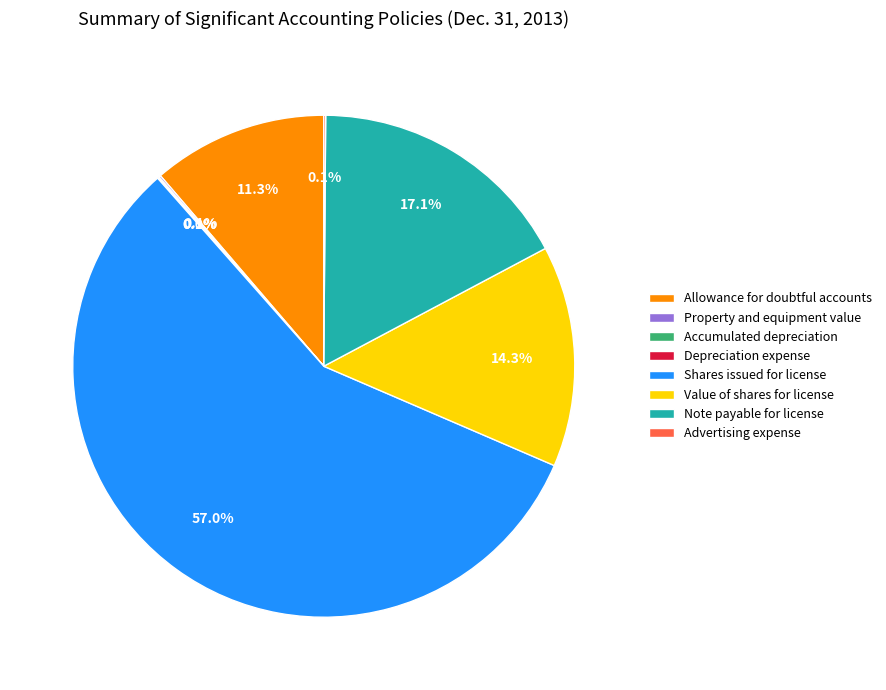

What portion of the pie excludes Shares issued for license?

43.0%